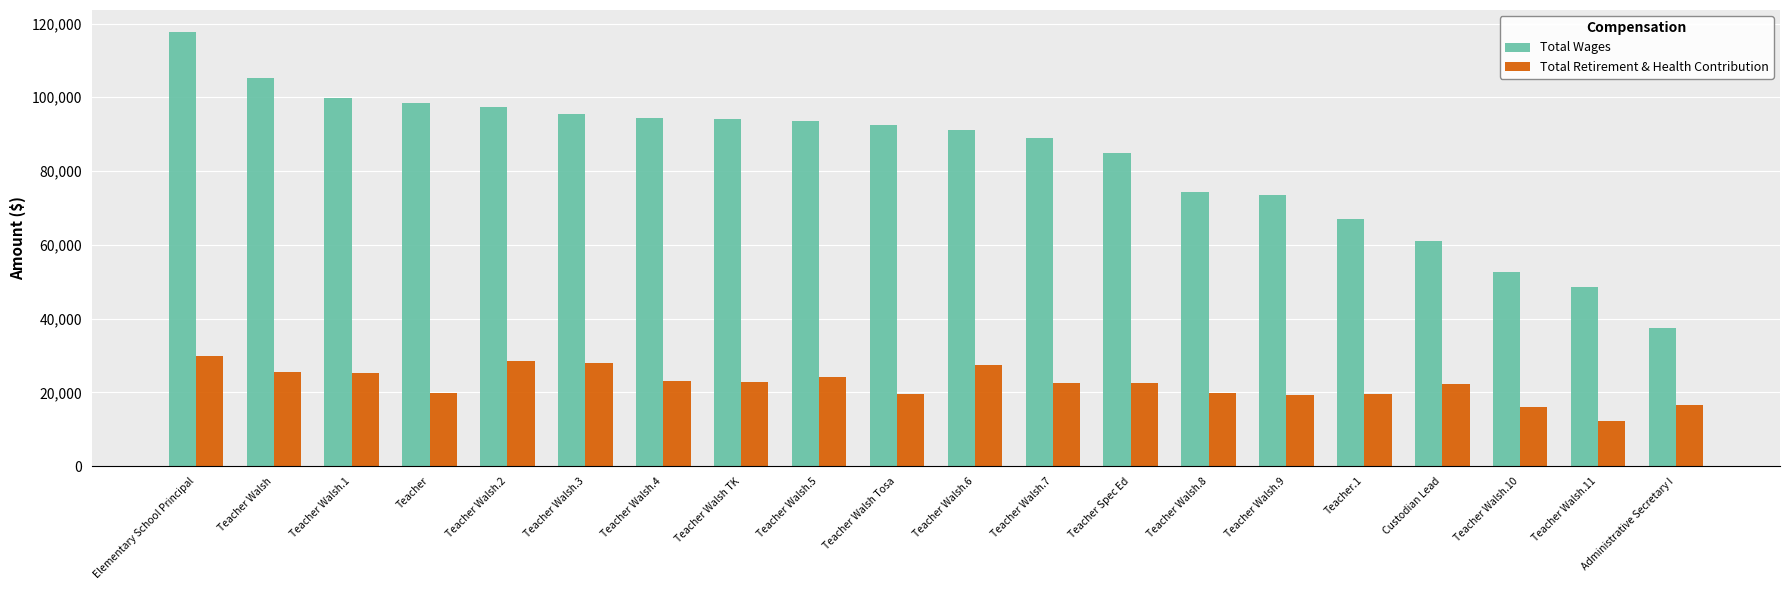

What is the label of the 9th bar from the left?

Teacher Walsh.5